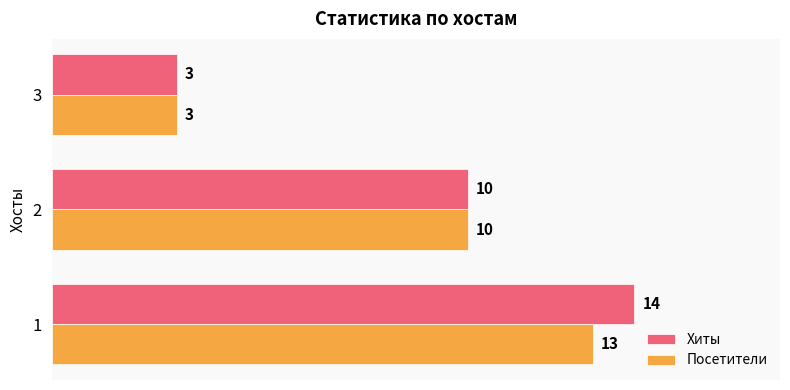

What is the approximate value of Хиты at 3?

3